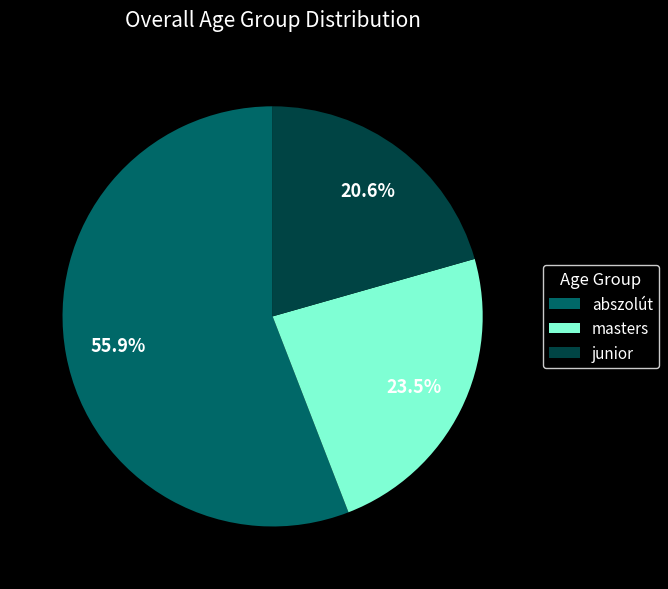

Rank the categories by value from highest to lowest.

abszolút, masters, junior